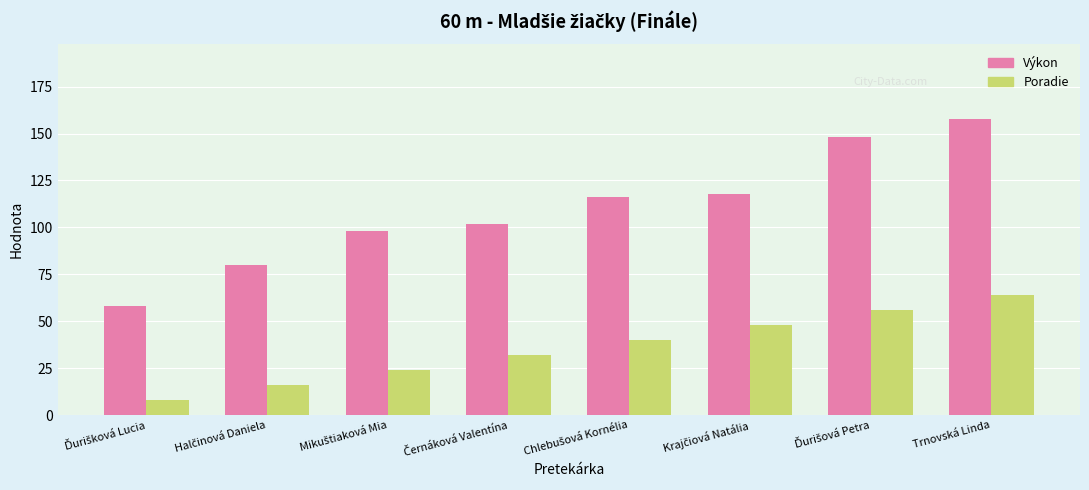

What is the greatest value displayed?

158.0